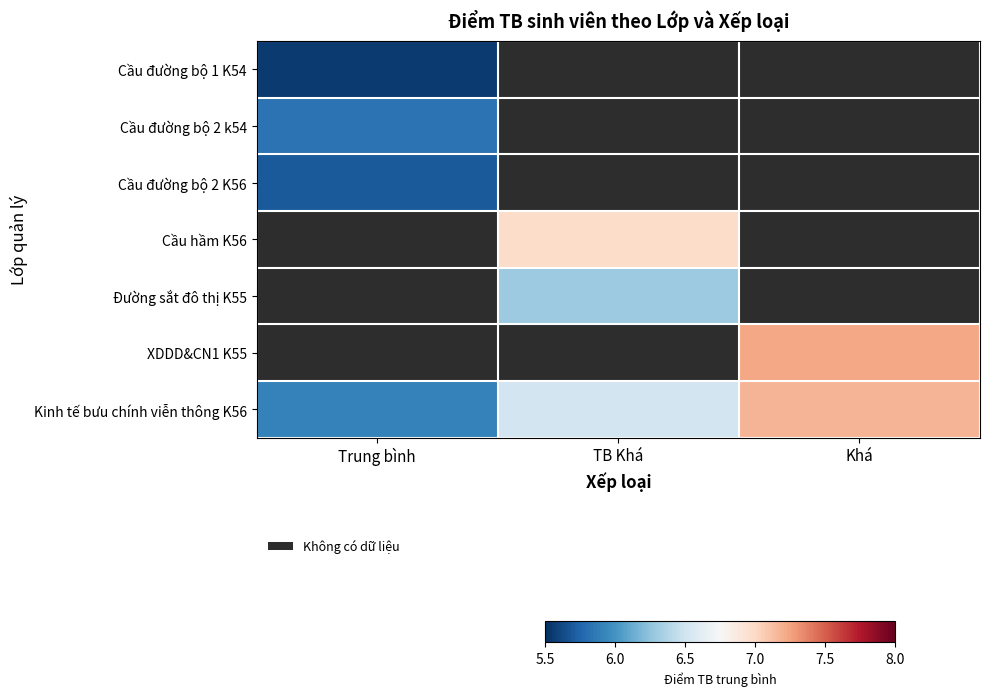

Which series has the largest total across all categories?

Kinh tế bưu chính viễn thông K56